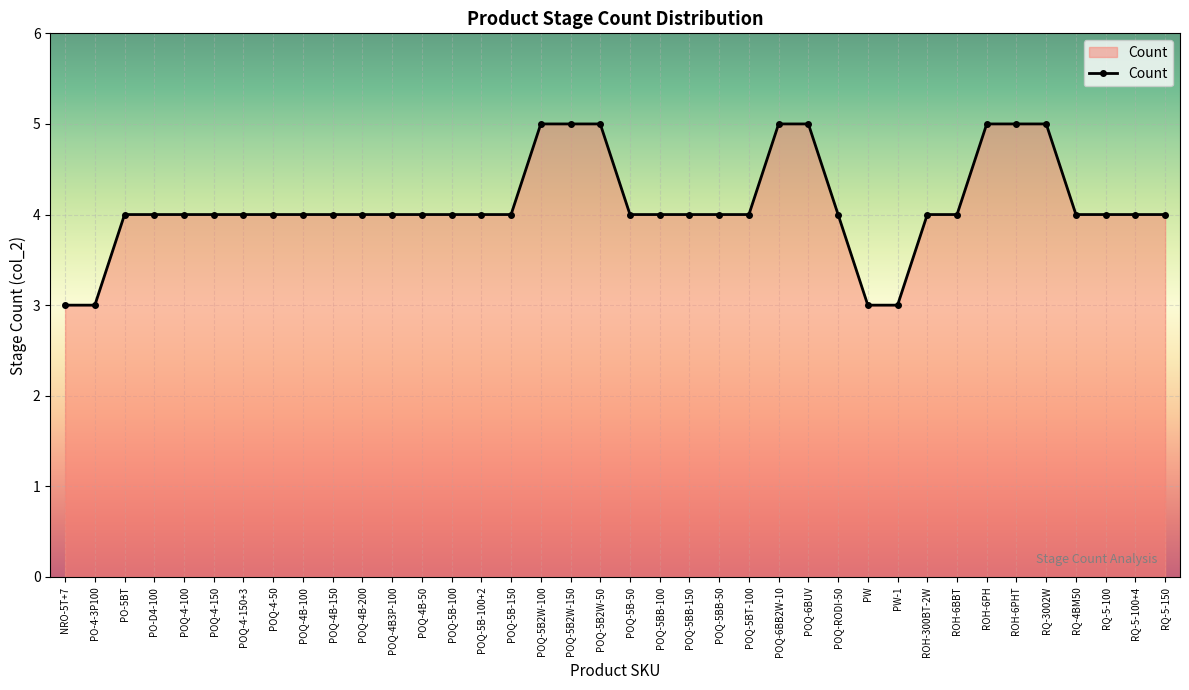

What position from the left is RQ-4BM50?

35